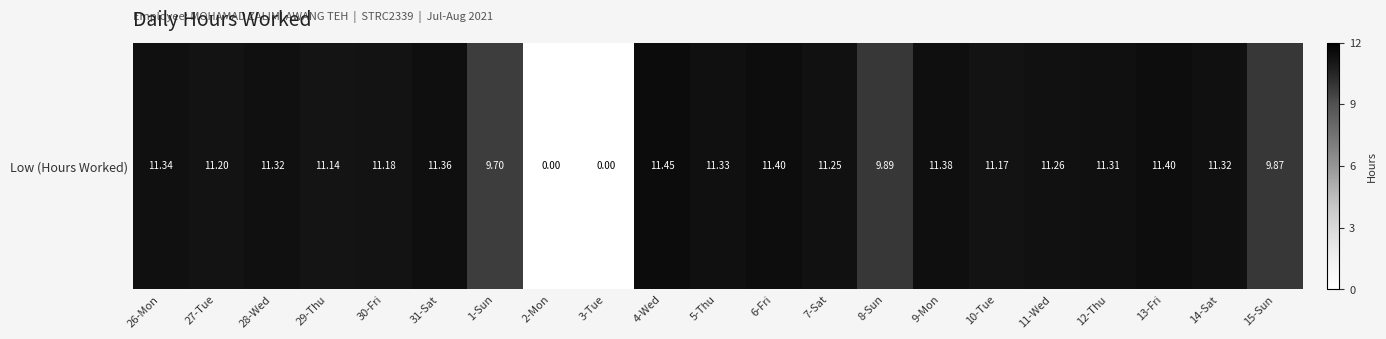

How many categories are shown in the chart?

21